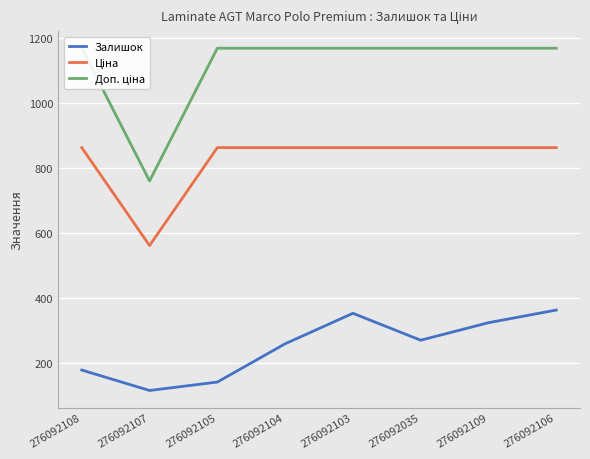

Reading right to left, extract all data points from this chart.

Залишок: 276092106=362.0	276092109=323.0	276092035=269.0	276092103=352.0	276092104=258.0	276092105=140.0	276092107=114.0	276092108=177.0
Ціна: 276092106=862.8	276092109=862.8	276092035=862.8	276092103=862.8	276092104=862.8	276092105=862.8	276092107=560.8	276092108=862.8
Доп. ціна: 276092106=1169.2	276092109=1169.2	276092035=1169.2	276092103=1169.2	276092104=1169.2	276092105=1169.2	276092107=760.0	276092108=1169.2